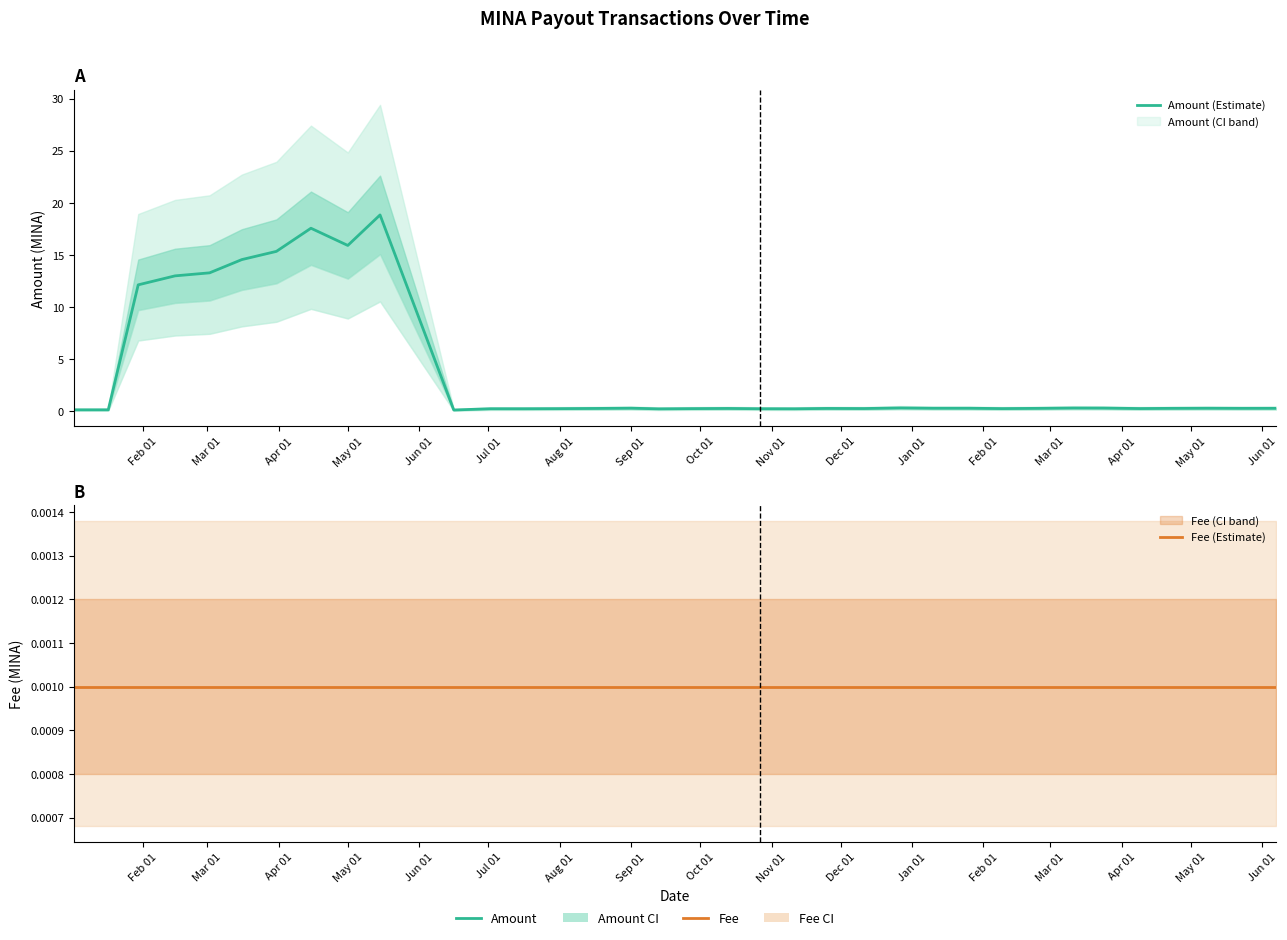

List the series in order of their peak value, highest first.

Amount (Estimate), Fee (Estimate)